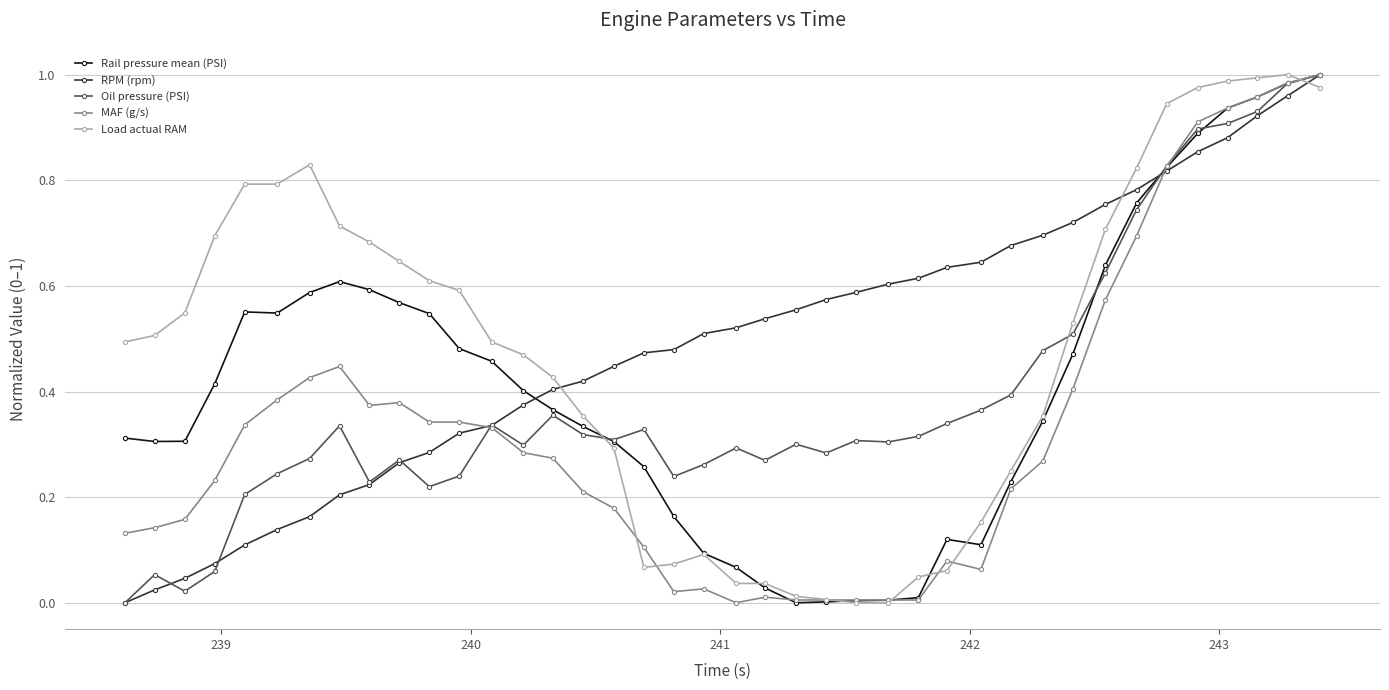

Which series ends up on top after the final intersection of Load actual RAM and Oil pressure (PSI)?

Oil pressure (PSI)